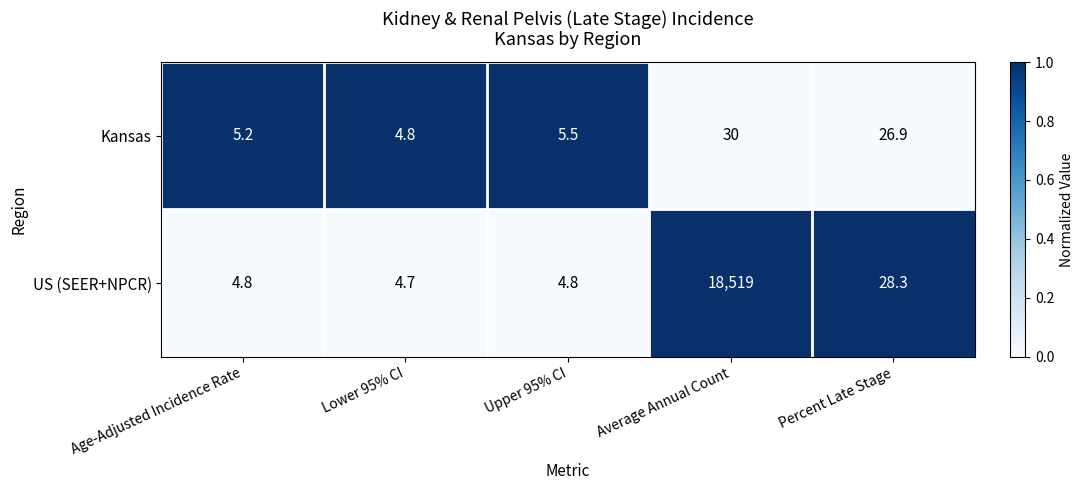

Is it true that US (SEER+NPCR) equals 26823.5 at Average Annual Count?

False